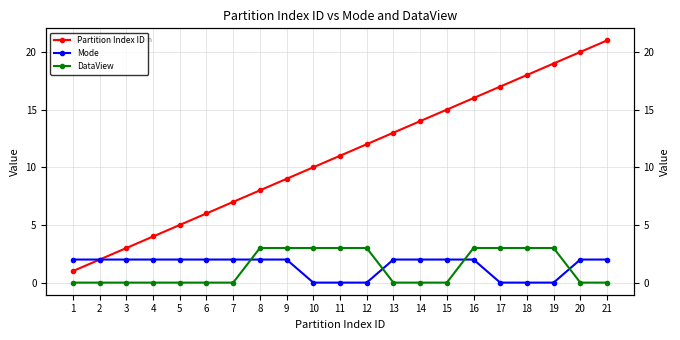

Where is Mode nearest to the value 1?

1